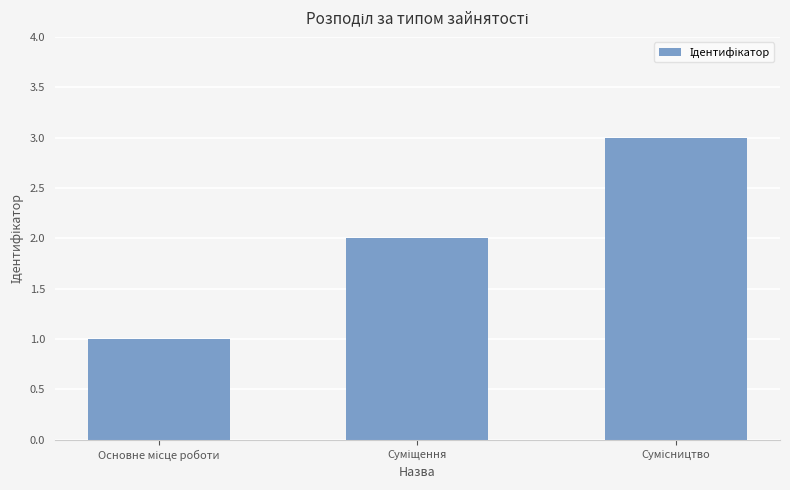

What is the maximum value shown in the chart?

3